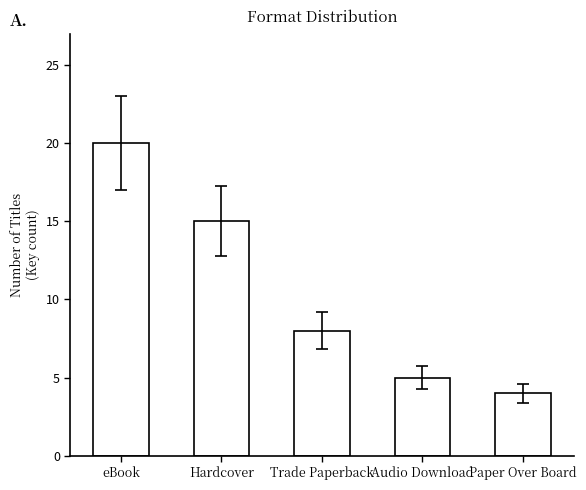

Are the bars grouped side by side (vs. stacked)?

No